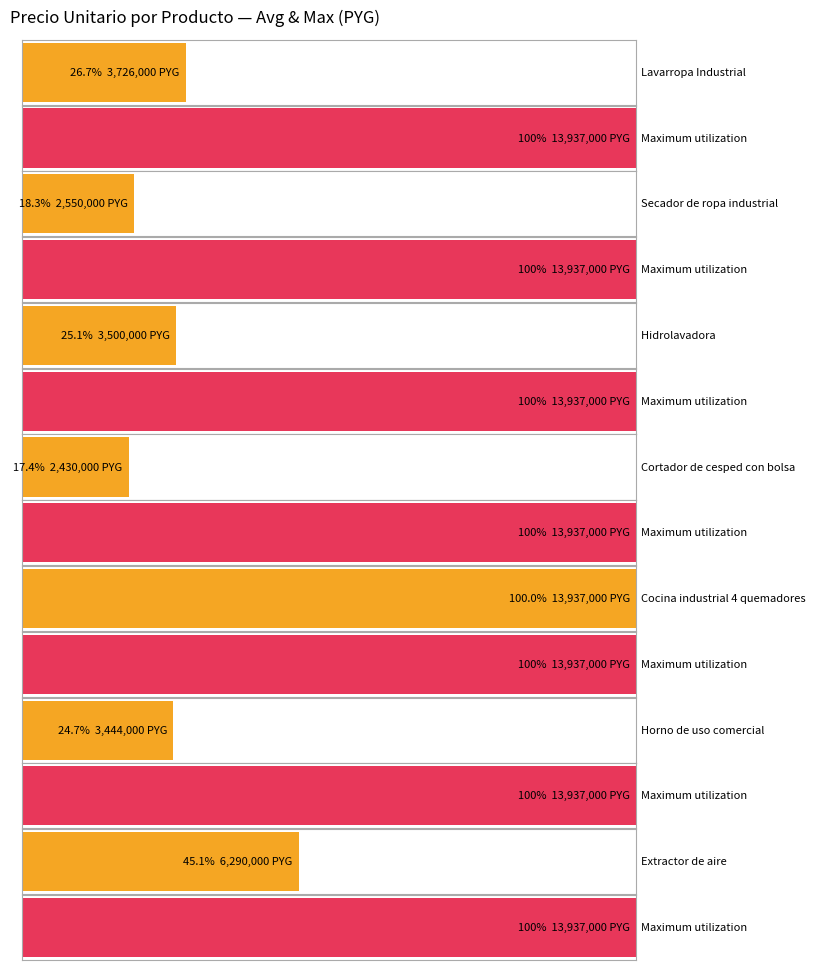

What position from the left is Cortador de cesped con bolsa?

4